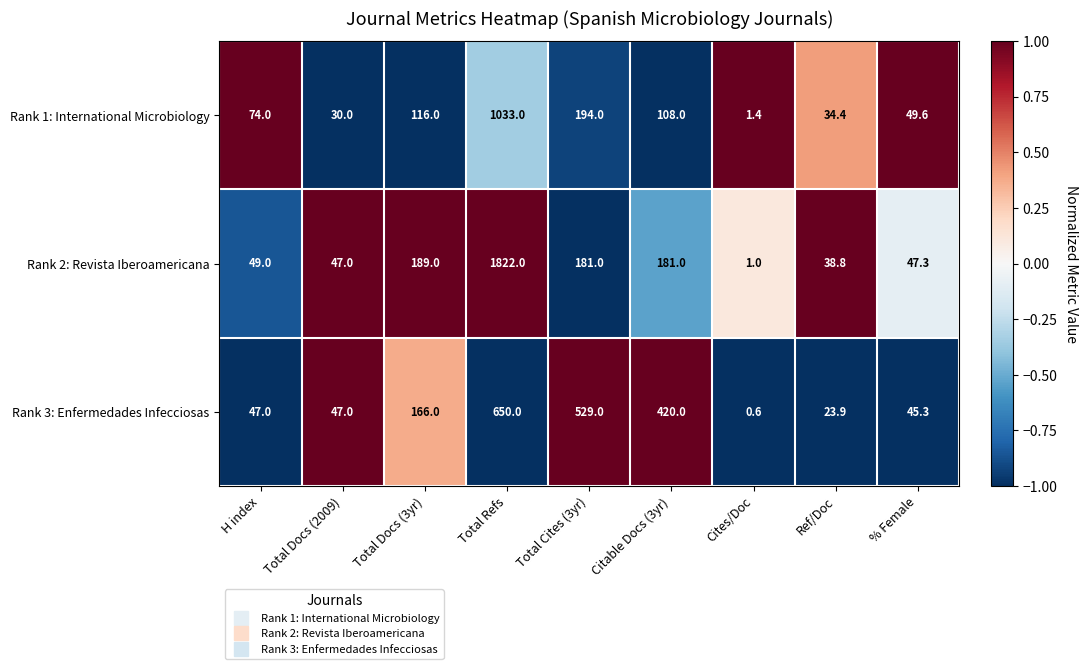

Reading left to right, what are all the values shown in this chart?

Rank 1: International Microbiology: H index=74.0	Total Docs (2009)=30.0	Total Docs (3yr)=116.0	Total Refs=1033.0	Total Cites (3yr)=194.0	Citable Docs (3yr)=108.0	Cites/Doc=1.4	Ref/Doc=34.4	% Female=49.6
Rank 2: Revista Iberoamericana: H index=49.0	Total Docs (2009)=47.0	Total Docs (3yr)=189.0	Total Refs=1822.0	Total Cites (3yr)=181.0	Citable Docs (3yr)=181.0	Cites/Doc=1.0	Ref/Doc=38.8	% Female=47.3
Rank 3: Enfermedades Infecciosas: H index=47.0	Total Docs (2009)=47.0	Total Docs (3yr)=166.0	Total Refs=650.0	Total Cites (3yr)=529.0	Citable Docs (3yr)=420.0	Cites/Doc=0.6	Ref/Doc=23.9	% Female=45.3